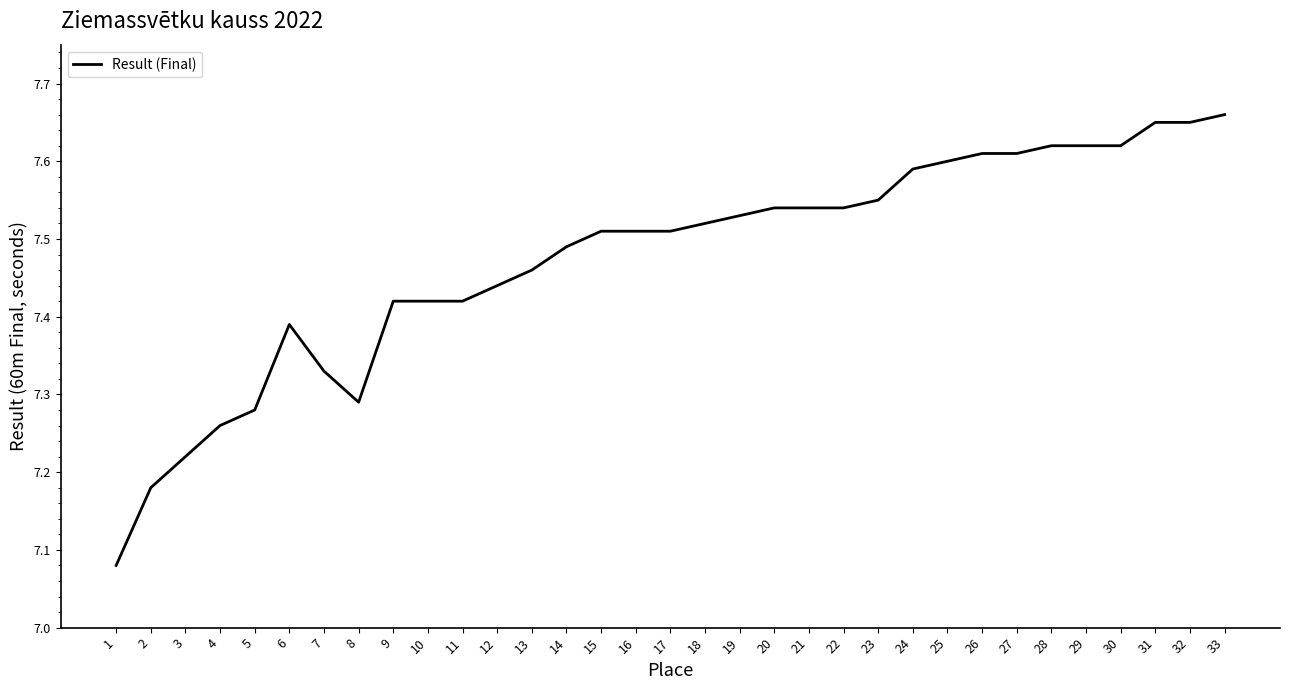

The value at 13 is 13.0. True or false?

False